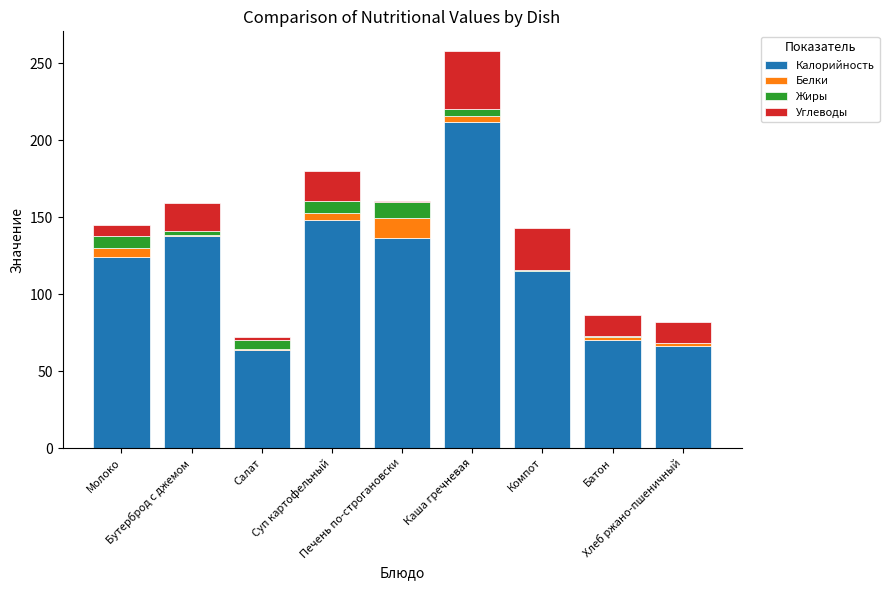

Is it true that Калорийность equals 63.6 at Салат?

True